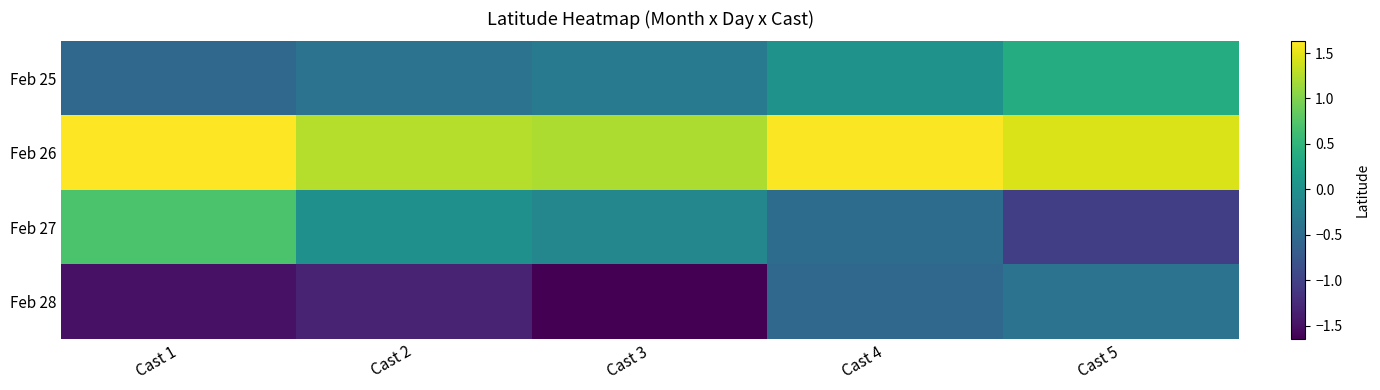

At which category is the sum across all series the highest?

Cast 4